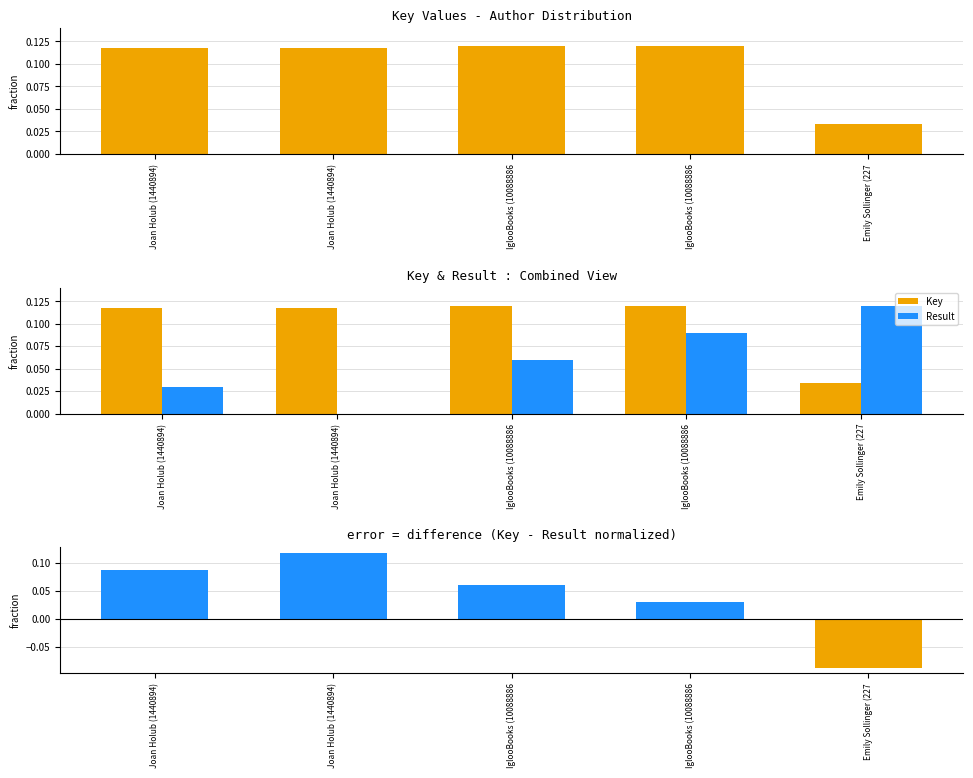

What is the lowest value of the Key - Result series?

-0.1